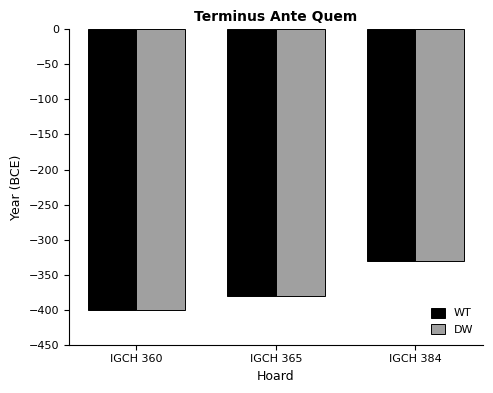

What is the value of the WT bar at the 2nd from the left?

-380